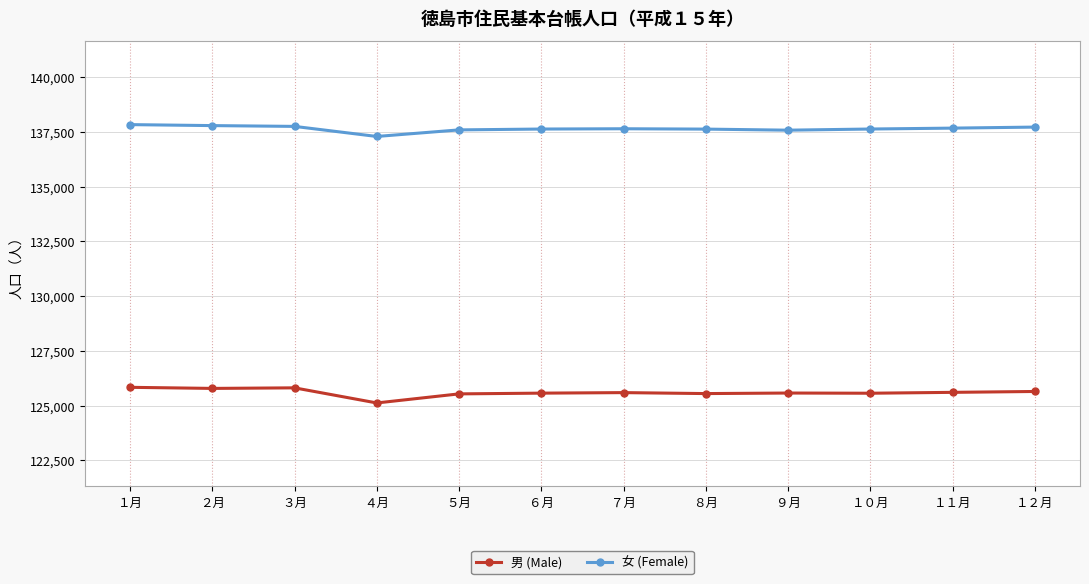

True or false: 男 (Male) has a value of 71815 at ４月.

False